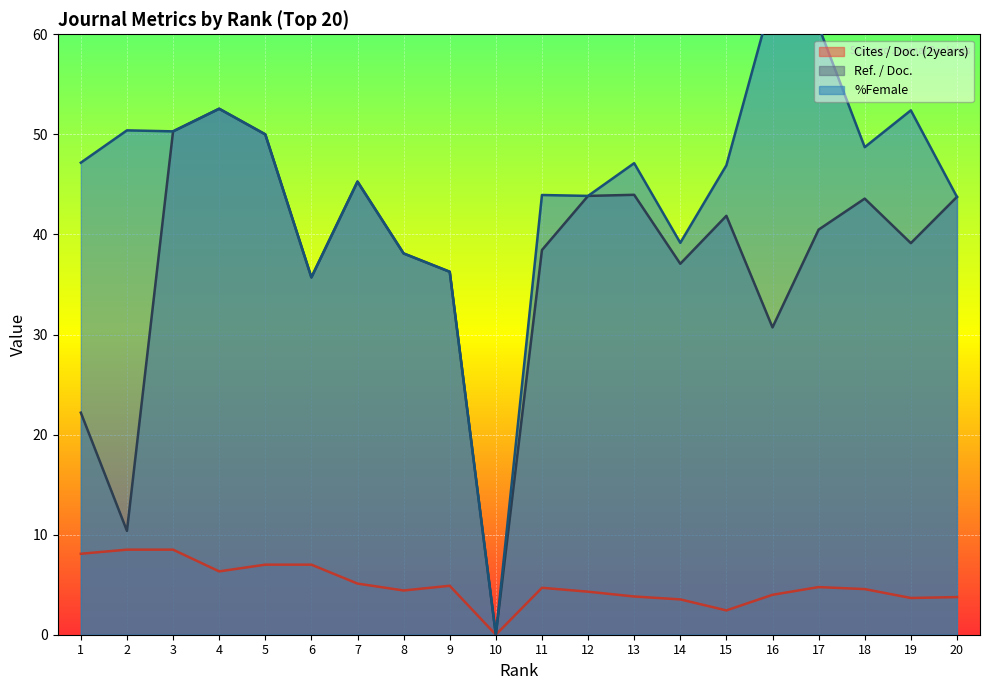

True or false: %Female has a value of 65.6 at 7.

False